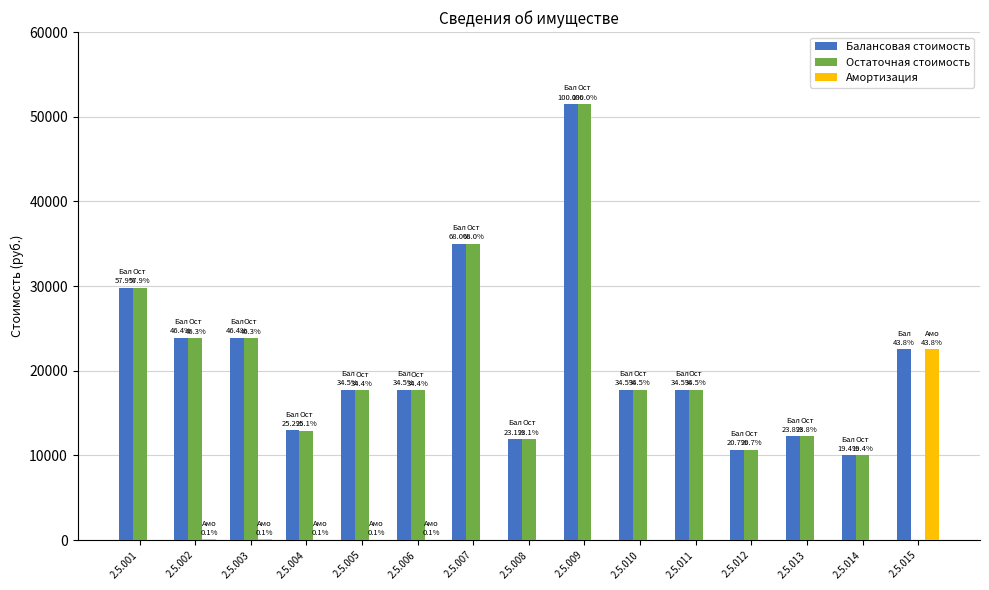

What is the sum of all Амортизация values?

22801.7